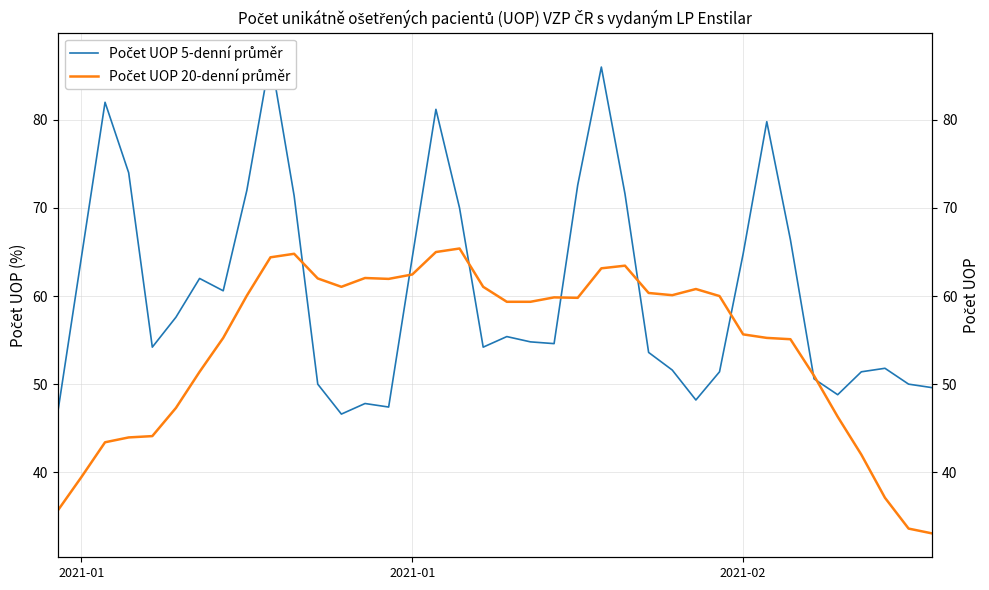

Reading left to right, list all the values displayed in this chart.

Počet UOP 5-denní průměr: 46.8	64.4	82.0	74.0	54.2	57.6	62.0	60.6	72.0	87.2	71.4	50.0	46.6	47.8	47.4	64.4	81.2	70.0	54.2	55.4	54.8	54.6	72.6	86.0	71.6	53.6	51.6	48.2	51.4	64.8	79.8	66.4	50.6	48.8	51.4	51.8	50.0	49.6
Počet UOP 20-denní průměr: 35.6	39.4	43.4	43.9	44.1	47.3	51.4	55.3	60.1	64.4	64.8	62.0	61.1	62.0	61.9	62.4	65.0	65.4	61.0	59.3	59.3	59.8	59.8	63.1	63.5	60.4	60.1	60.8	60.0	55.6	55.2	55.1	51.0	46.3	42.0	37.1	33.6	33.1